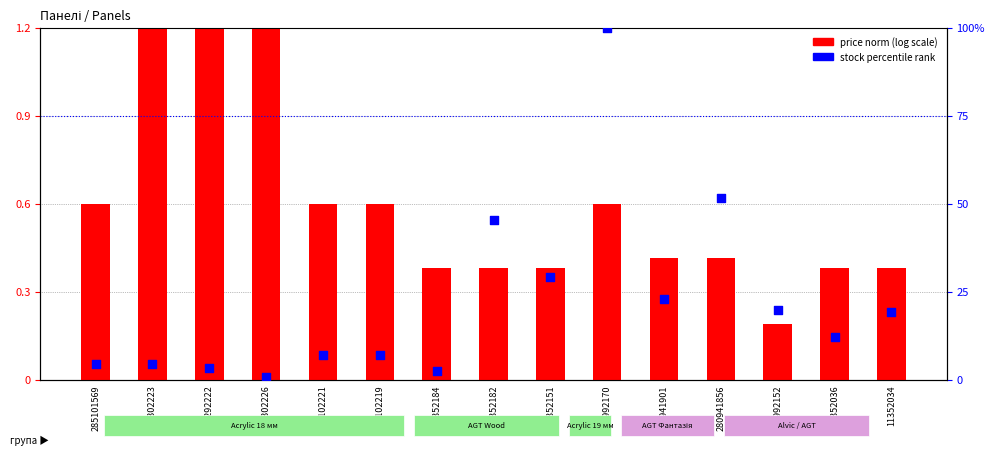

Which series has the largest total across all categories?

stock percentile